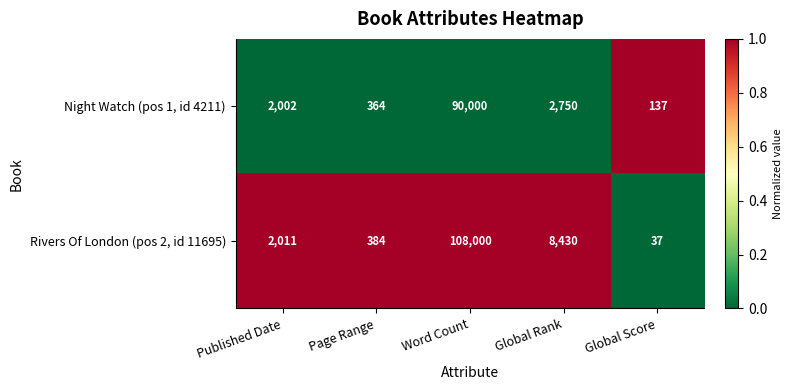

Reading right to left, list all the values displayed in this chart.

Night Watch (pos 1, id 4211): 137	2750	90000	364	2002
Rivers Of London (pos 2, id 11695): 37	8430	108000	384	2011